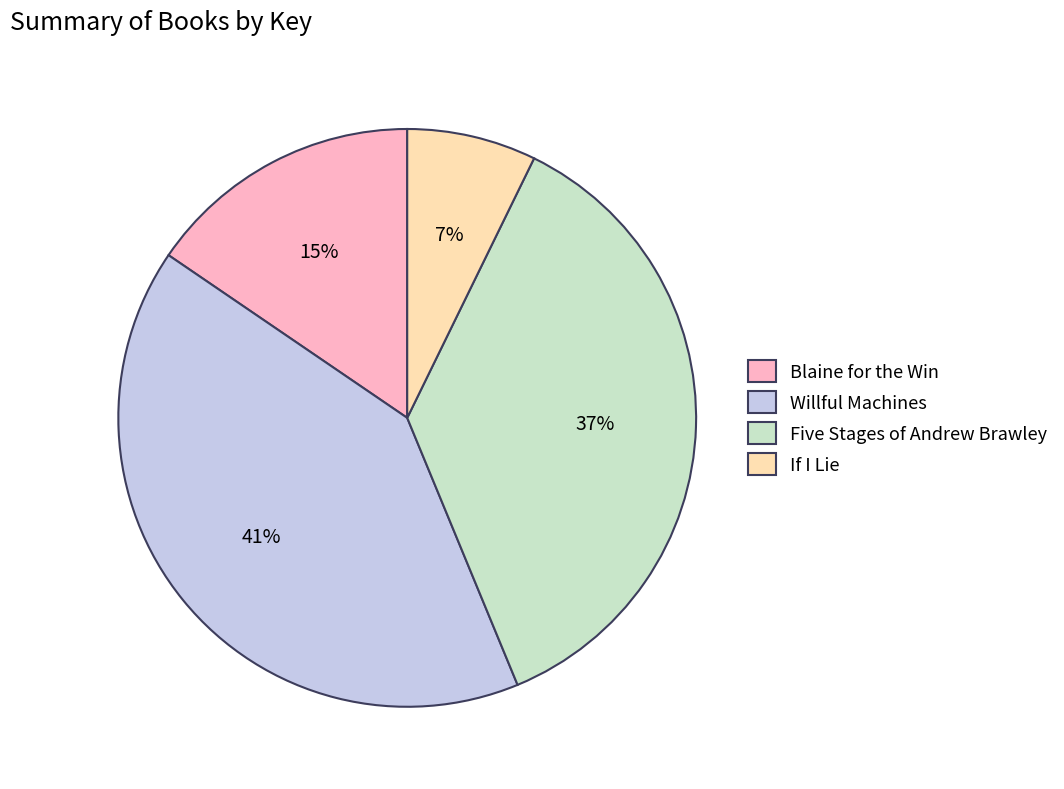

Is the sum of If I Lie and Blaine for the Win greater than half?

No